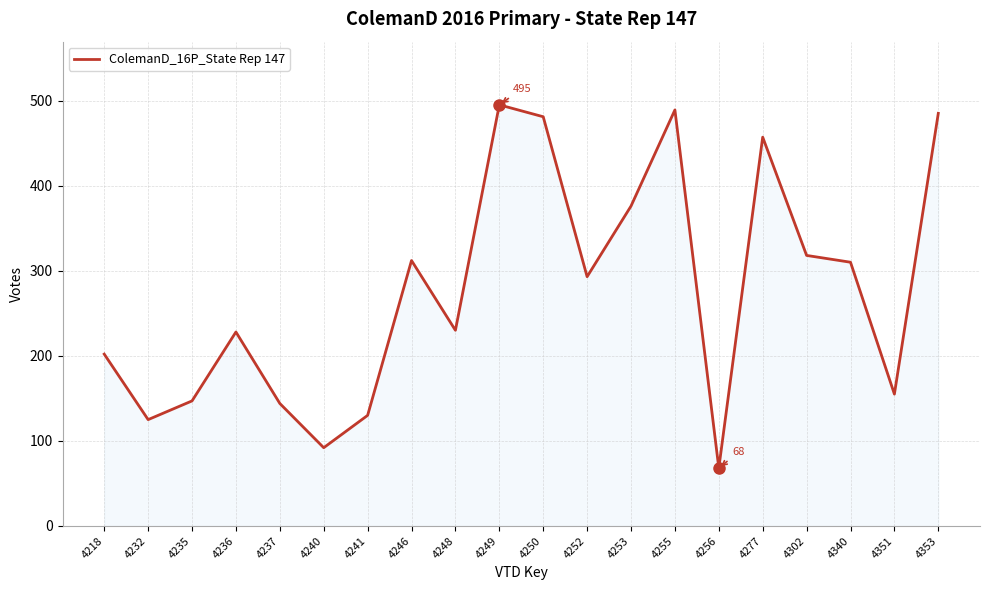

What is the average value?

277